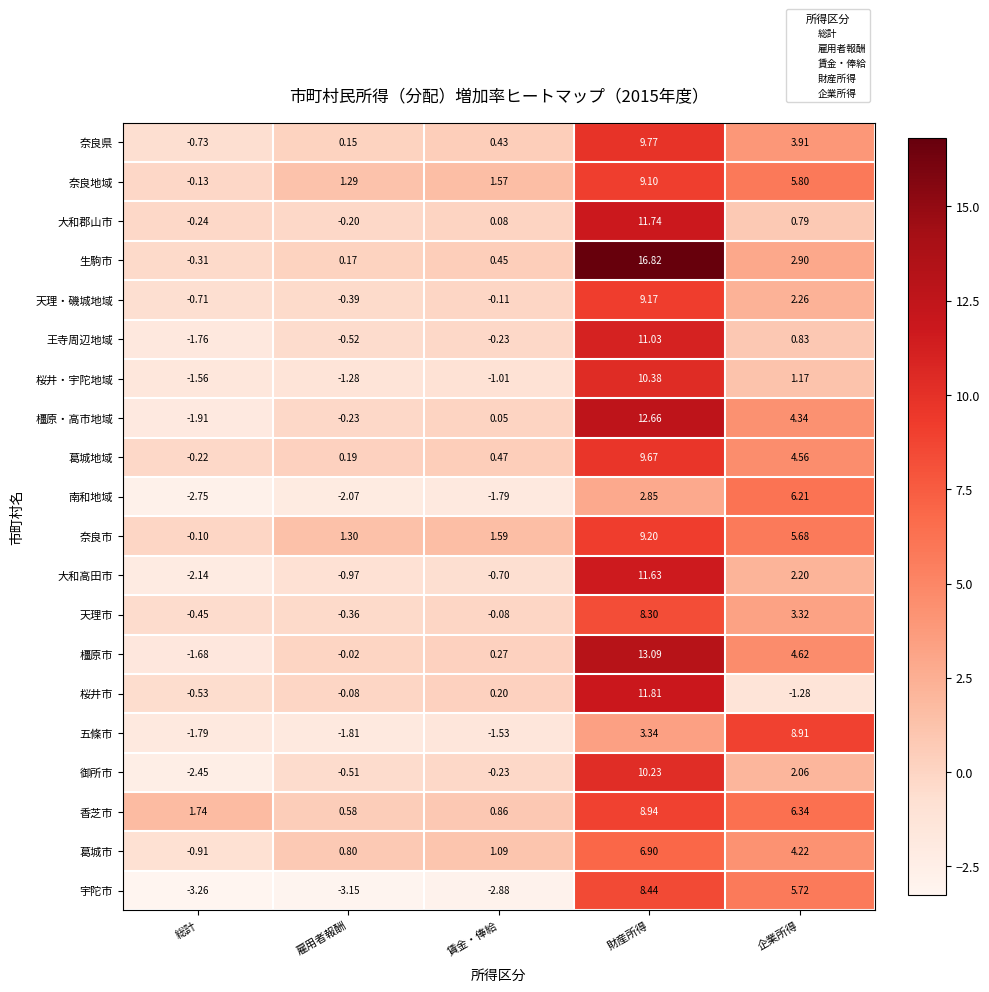

Which series has the largest range (max minus min)?

生駒市